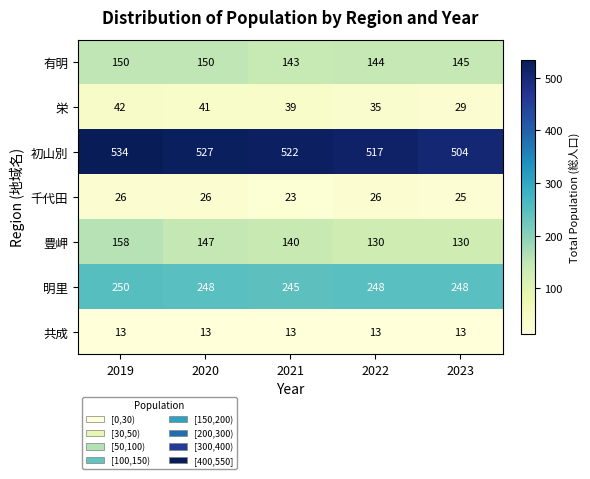

What is the sum of the 明里 values at 2023 and 2019?

498